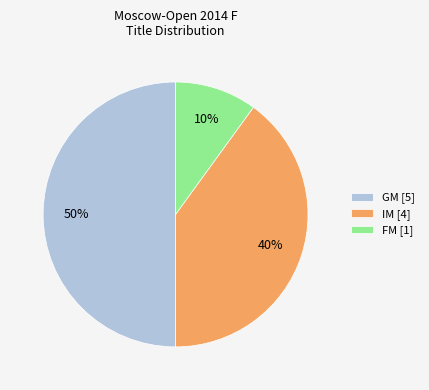

Is it true that GM [5] is 60% of the pie?

False